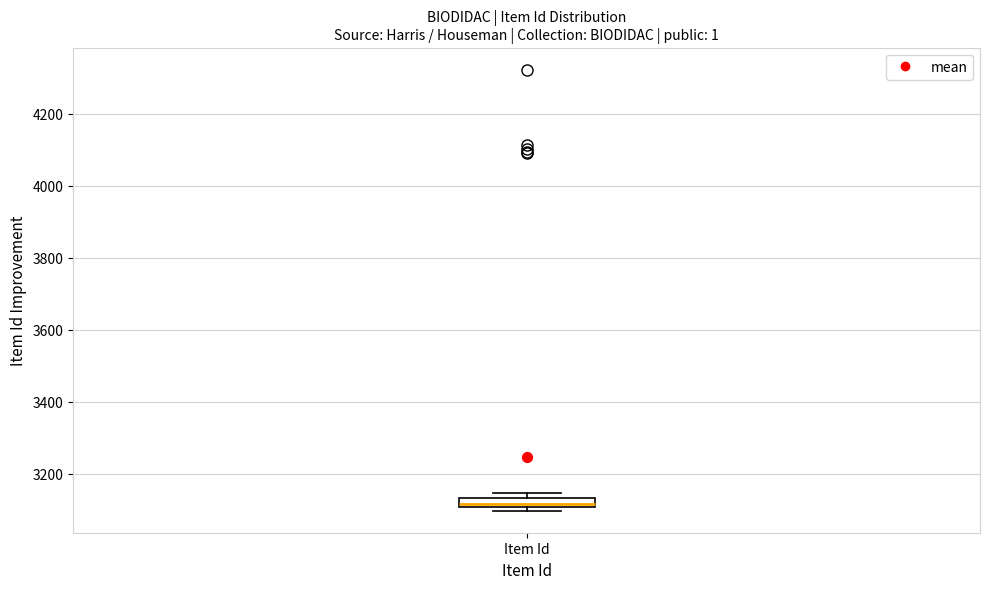

Where is the lower edge of the box for Item Id on the y-axis? The values are not printed on the chart, so give them approximately, as read against the axis.

3100